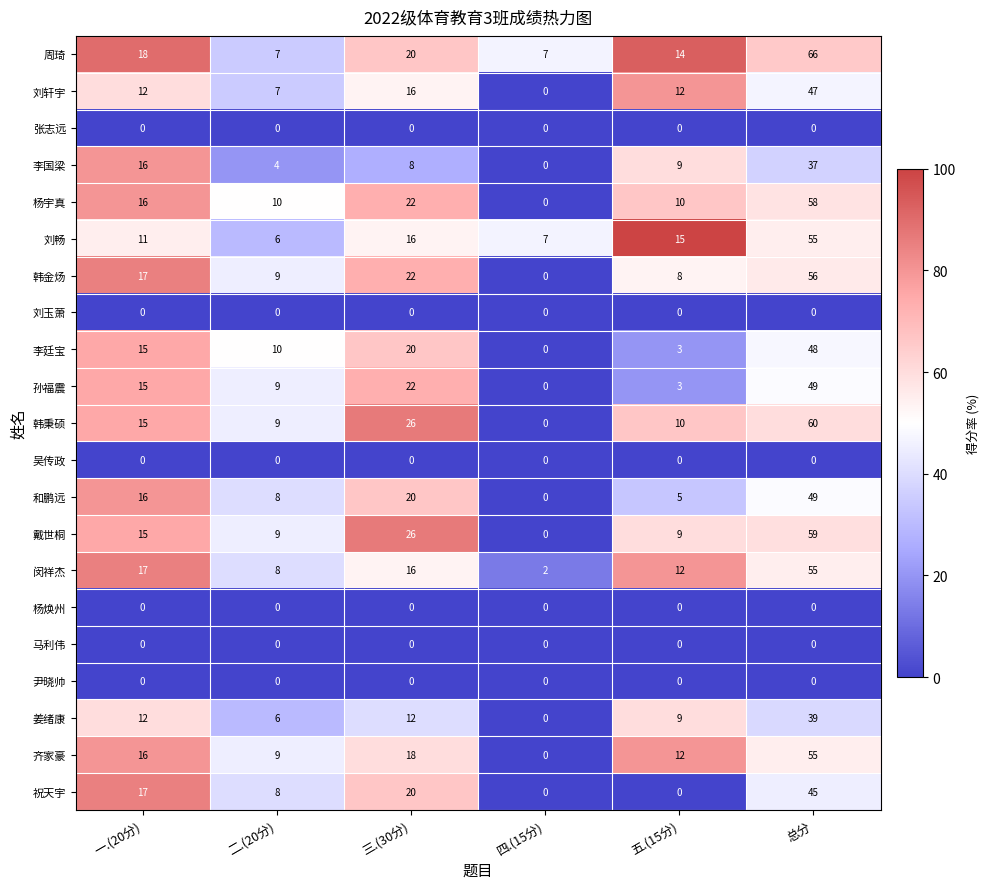

What is the average value of the 韩金炀 series?

19